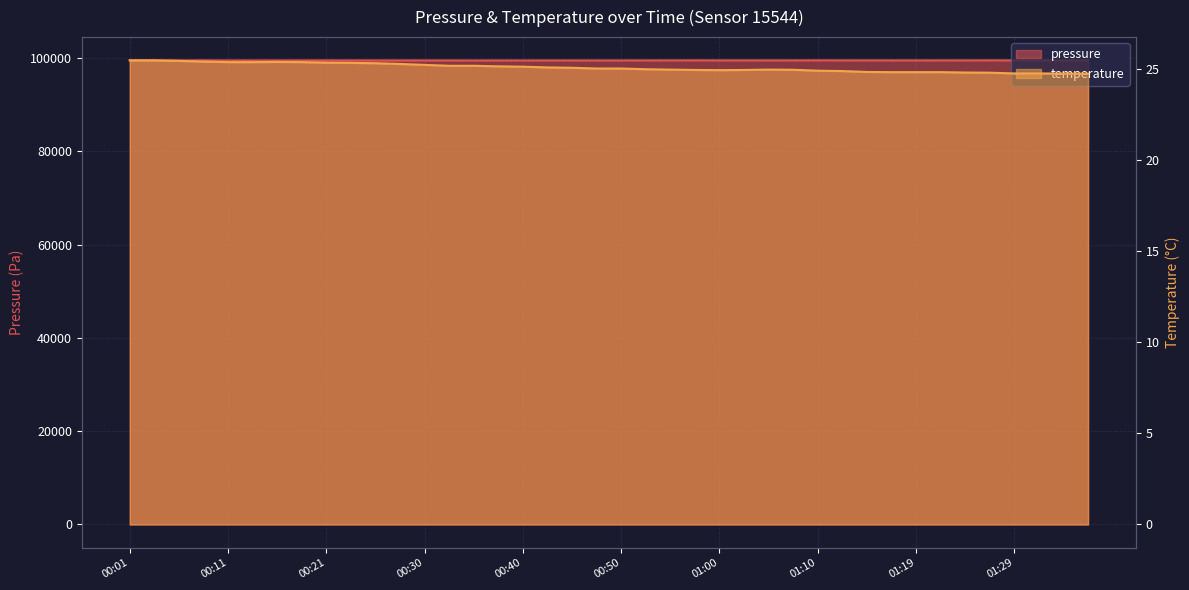

Does the chart display data point markers on the line(s)?

No